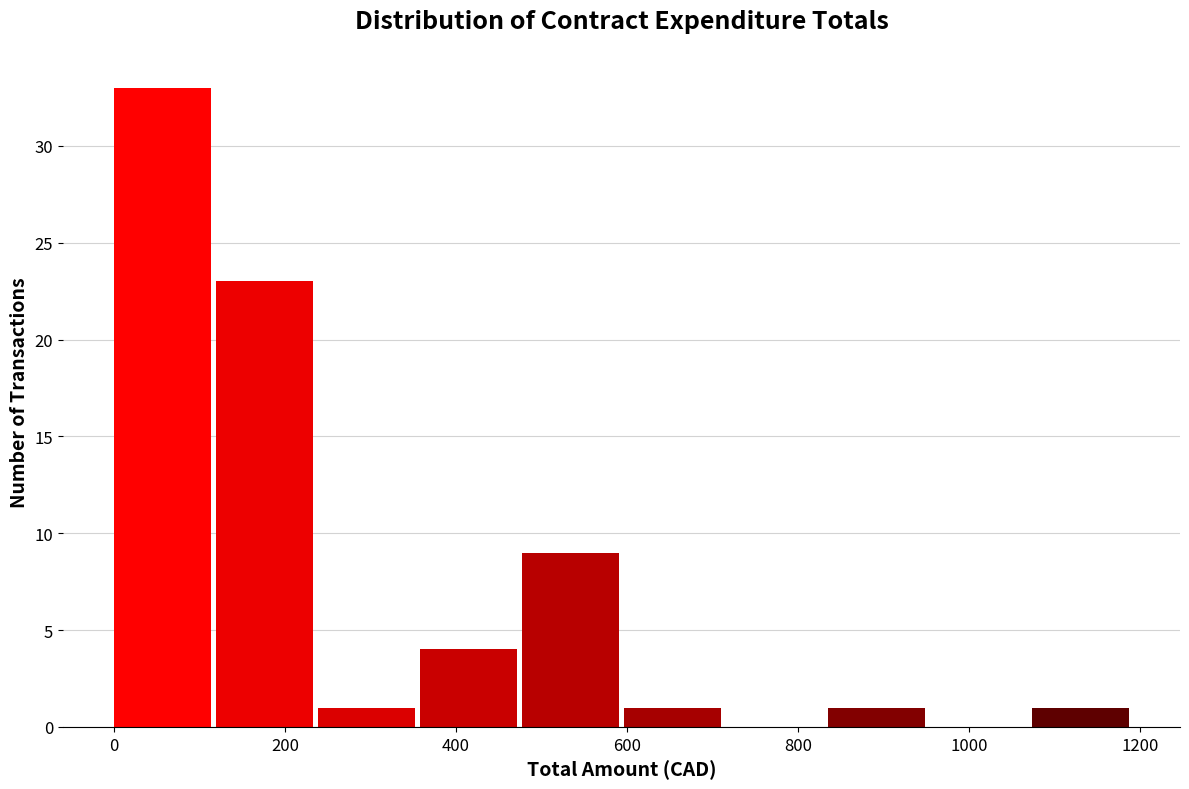

What is the height of the bar covering 480 to 600 on the x-axis? Neither the bar edges nor the heights are printed on the chart, so give them approximately, as read against the axes.

9